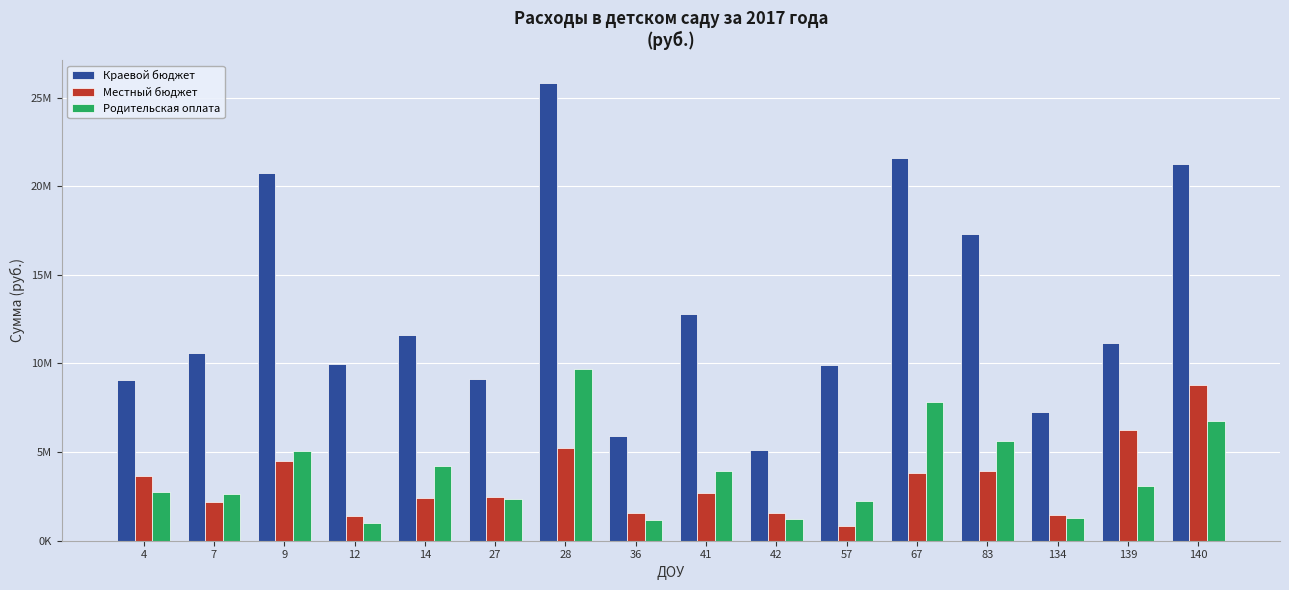

What is the average value of the Местный бюджет series?

3302403.3